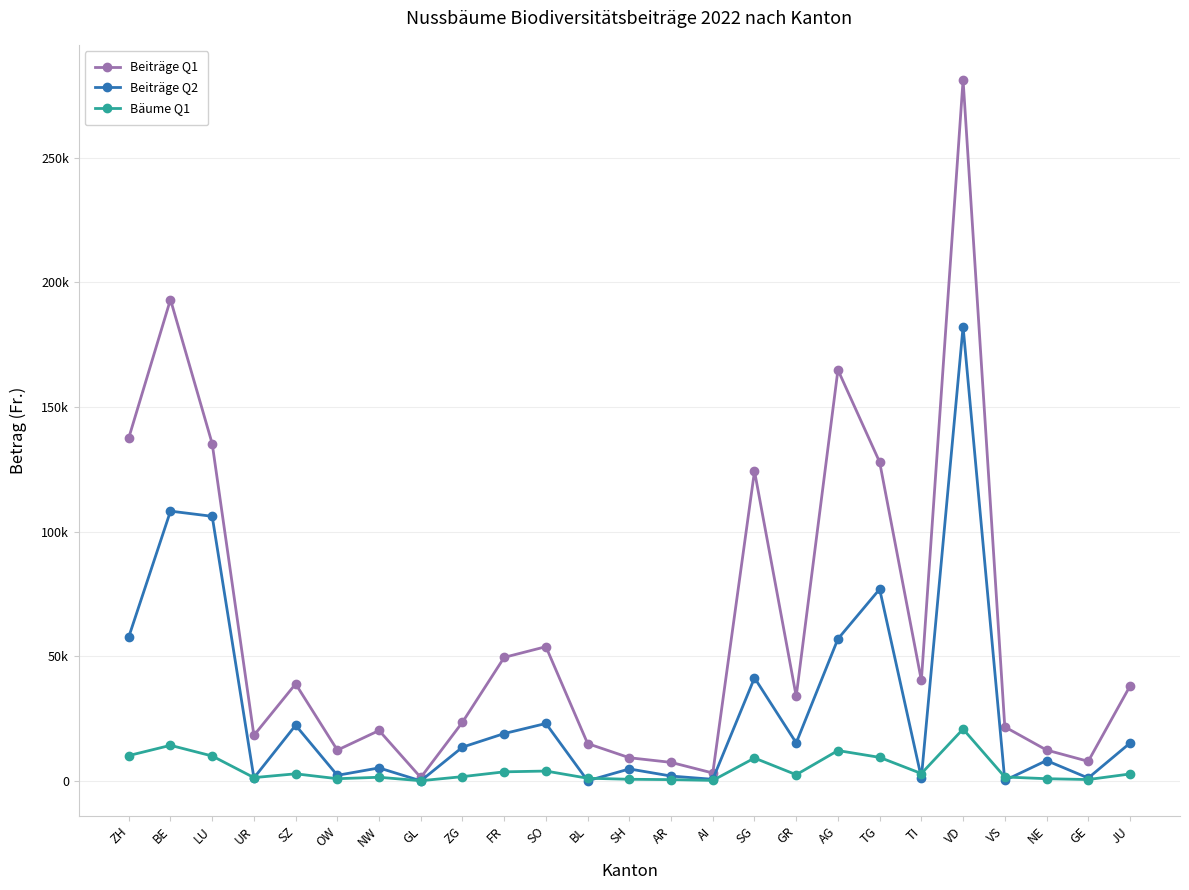

Reading left to right, extract all data points from this chart.

Beiträge Q1: ZH=137578.5	BE=193090.5	LU=135270.0	UR=18306.0	SZ=38947.5	OW=12379.5	NW=20250.0	GL=1404.0	ZG=23584.5	FR=49572.0	SO=53865.0	BL=14998.5	SH=9328.5	AR=7465.5	AI=3199.5	SG=124267.5	GR=33966.0	AG=164848.5	TG=127899.0	TI=40311.0	VD=281164.5	VS=21708.0	NE=12420.0	GE=7884.0	JU=38016.0
Beiträge Q2: ZH=57766.5	BE=108223.5	LU=106144.5	UR=1221.0	SZ=22357.5	OW=2277.0	NW=5247.0	GL=66.0	ZG=13579.5	FR=19024.5	SO=23067.0	BL=82.5	SH=4834.5	AR=1980.0	AI=676.5	SG=41365.5	GR=15279.0	AG=56974.5	TG=76939.5	TI=1287.0	VD=182209.5	VS=231.0	NE=8200.5	GE=1188.0	JU=15180.0
Bäume Q1: ZH=10191.0	BE=14303.0	LU=10020.0	UR=1356.0	SZ=2885.0	OW=917.0	NW=1500.0	GL=104.0	ZG=1747.0	FR=3672.0	SO=3990.0	BL=1111.0	SH=691.0	AR=553.0	AI=237.0	SG=9205.0	GR=2516.0	AG=12211.0	TG=9474.0	TI=2986.0	VD=20827.0	VS=1608.0	NE=920.0	GE=584.0	JU=2816.0